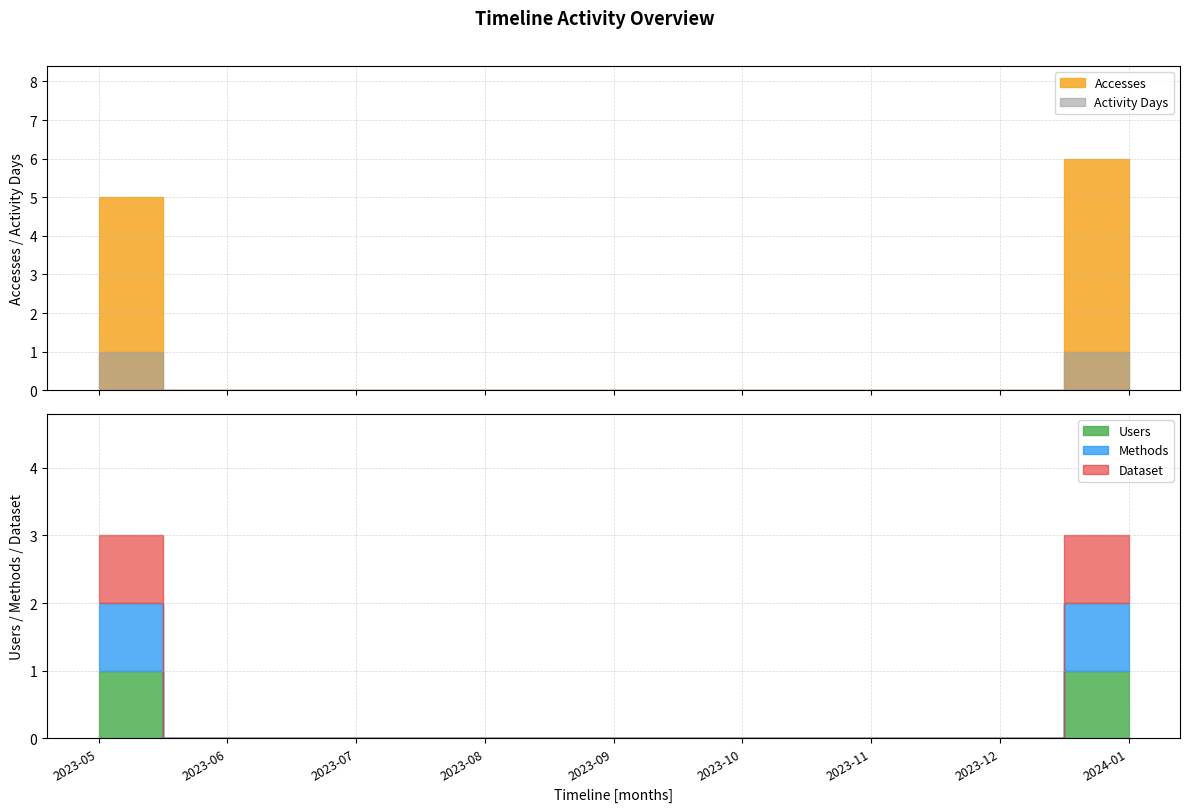

Is this an area chart (filled region under the line)?

No